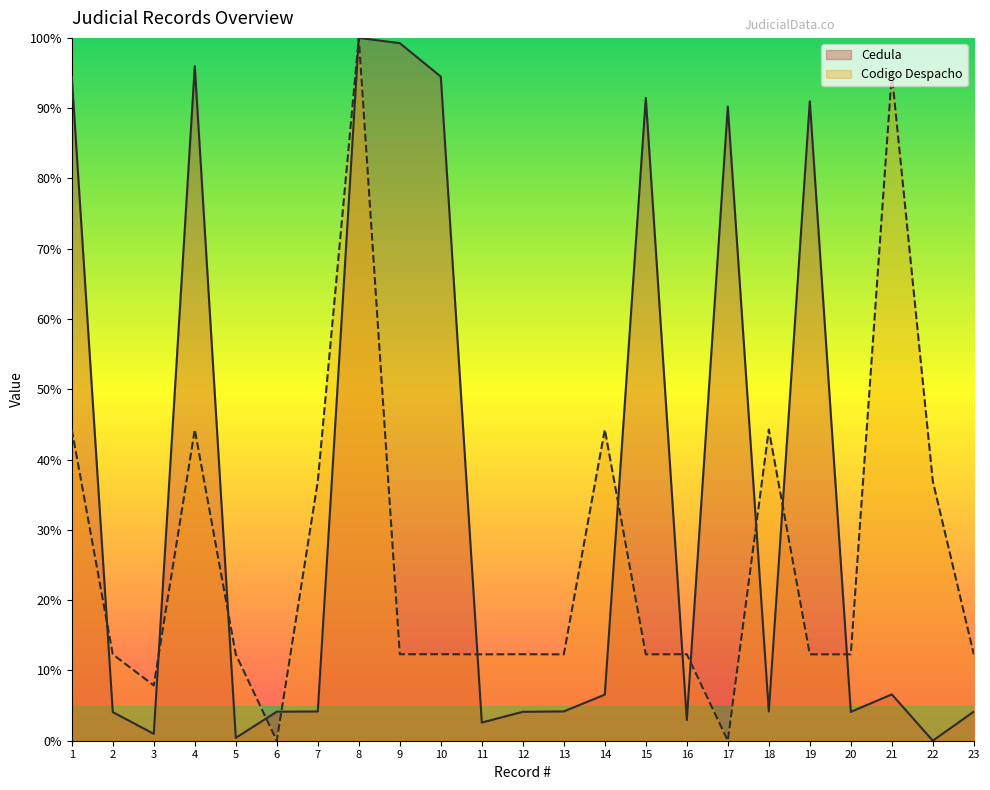

What is the difference between the maximum and minimum values in the Codigo Despacho series?

100.0